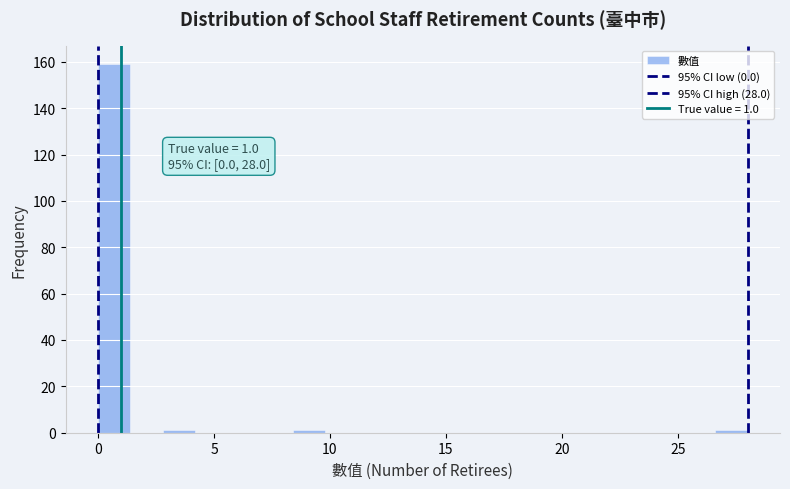

Read against the x-axis, roughly where is the centre of the tallest bar?

0.5